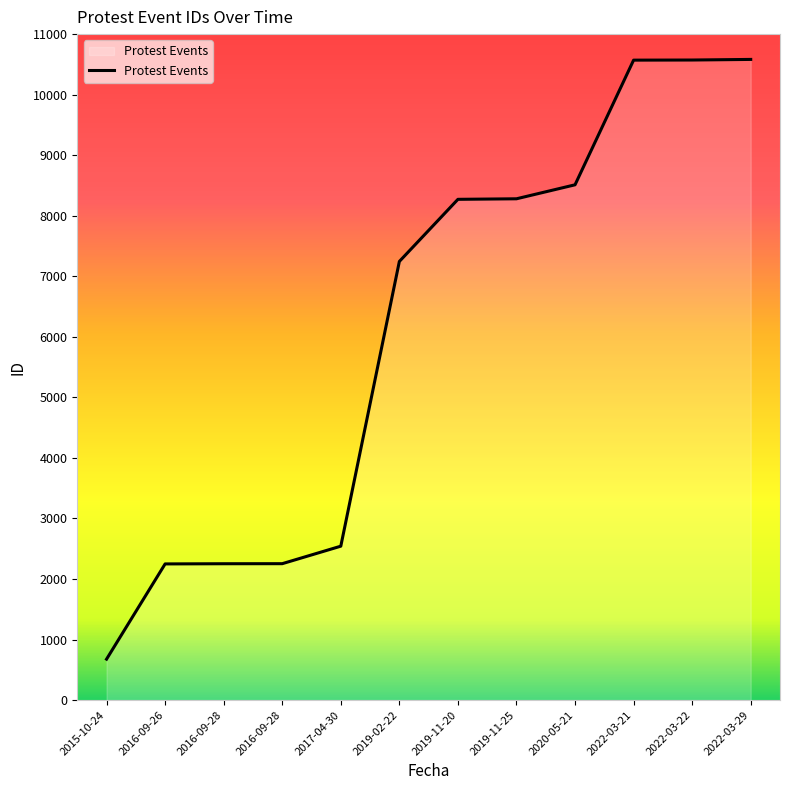

What is the sum of all values?

74003